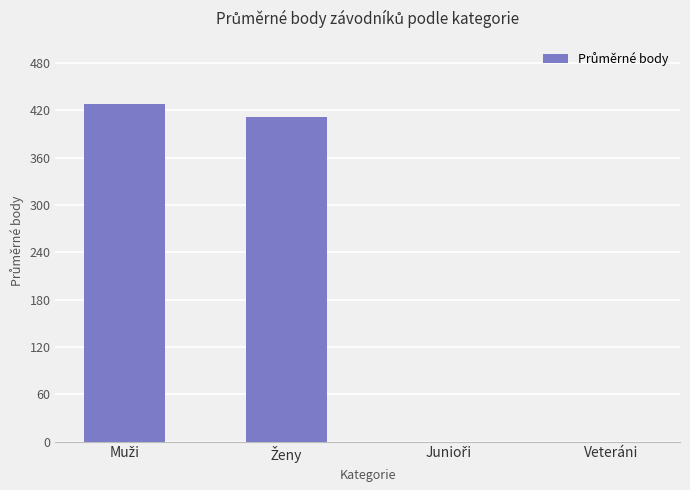

What is the sum of all values?

840